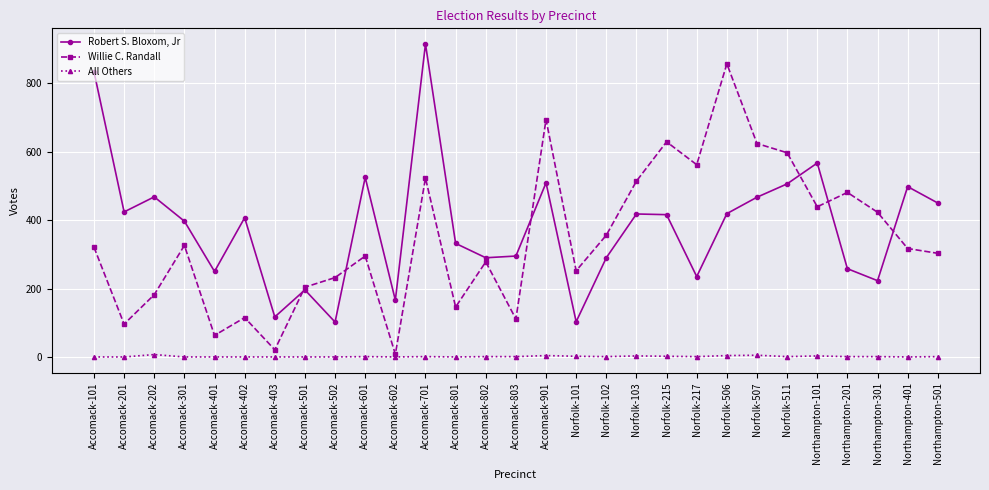

Rank the series by their maximum value, from highest to lowest.

Robert S. Bloxom, Jr, Willie C. Randall, All Others